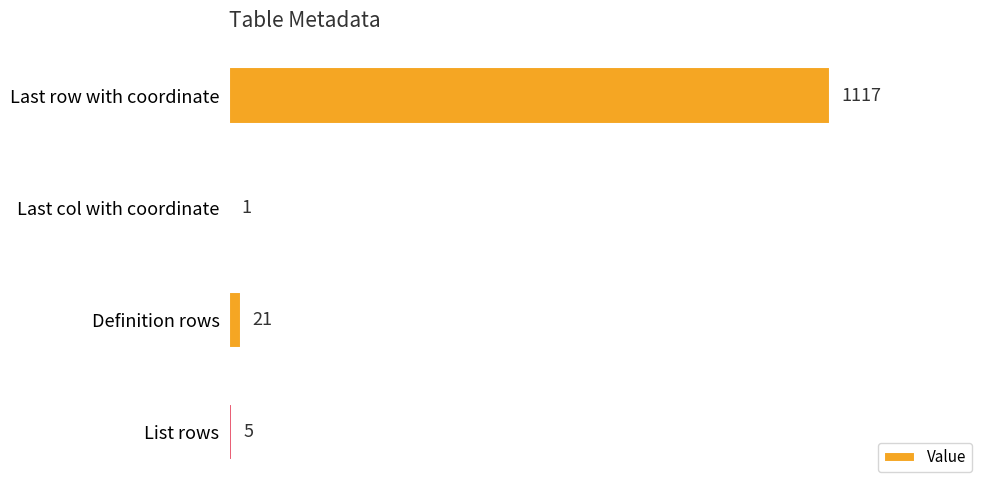

What is the maximum value shown in the chart?

1117